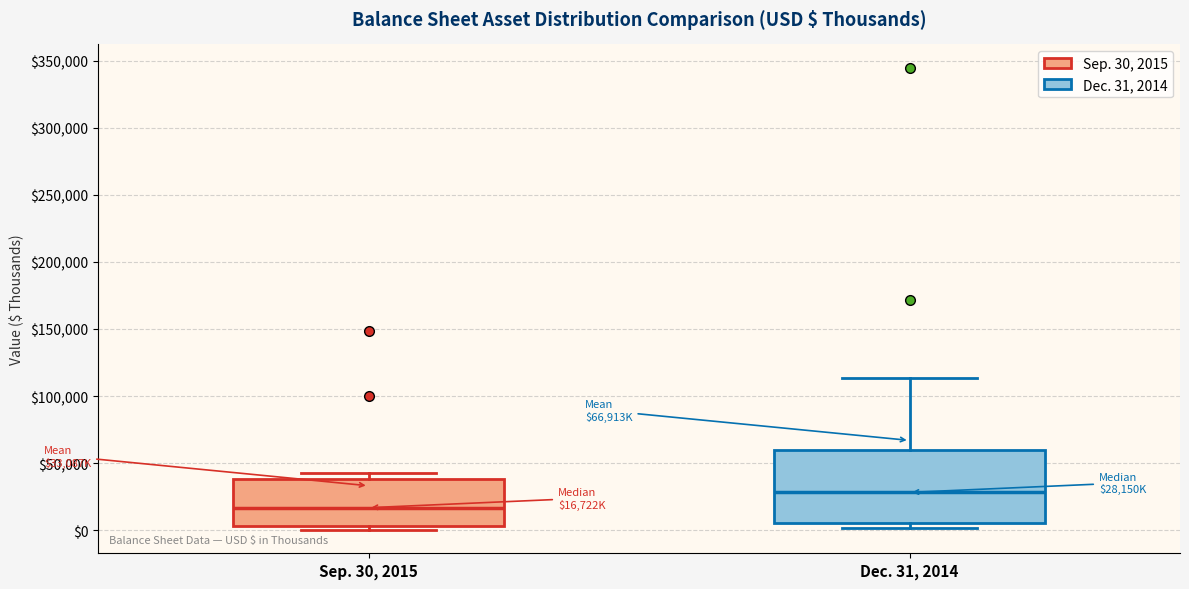

Which box's median line is the lowest?

Sep. 30, 2015